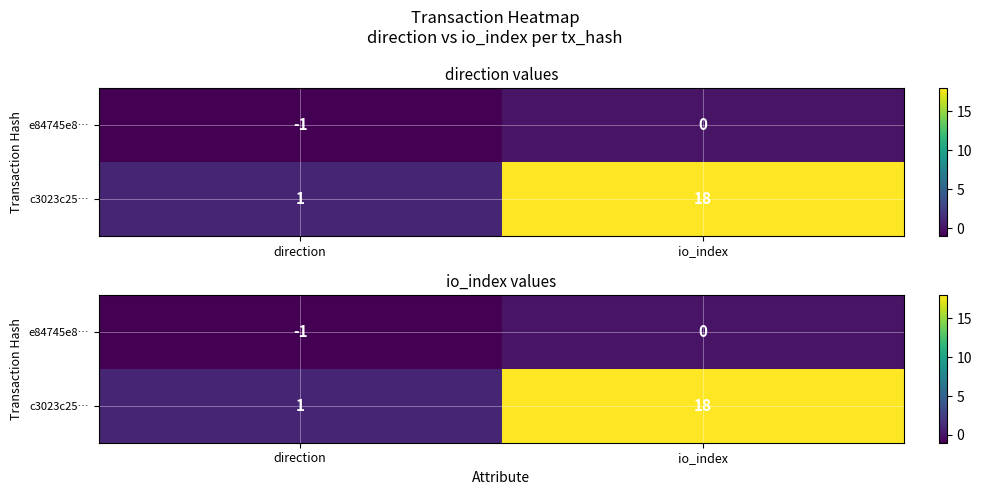

Where is e84745e8… nearest to the value 0?

io_index